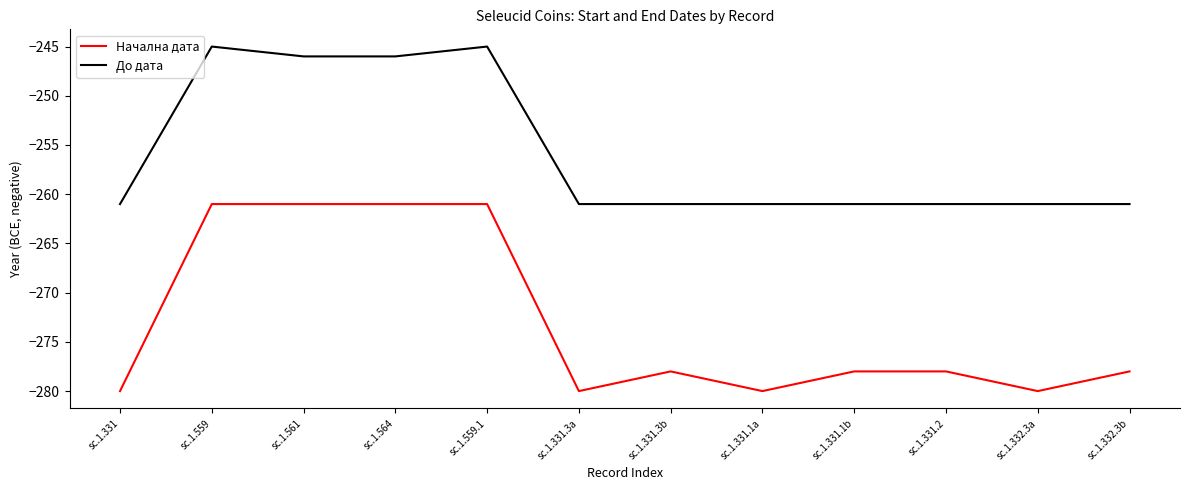

Is it true that Начална дата equals -278 at sc.1.331.3b?

True